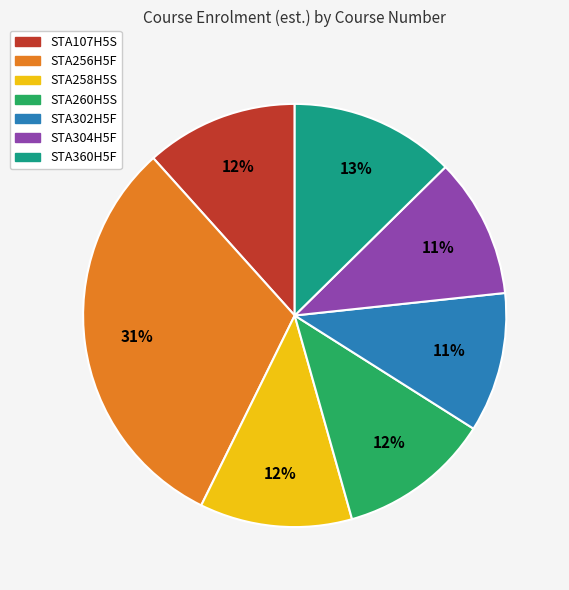

Count the number of slices in the pie.

7